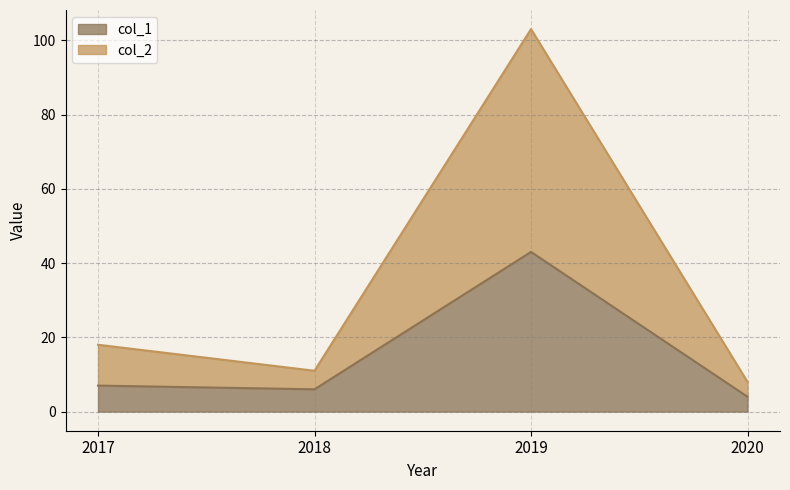

What is the difference between the highest and lowest values at 2019?

60